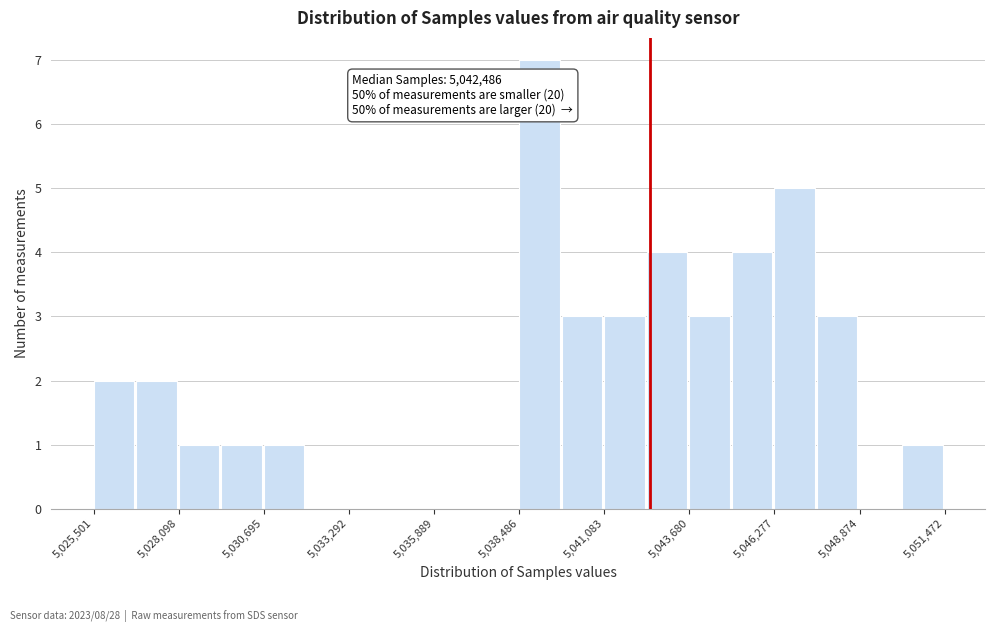

Read against the x-axis, roughly where is the centre of the tallest bar?

5039000